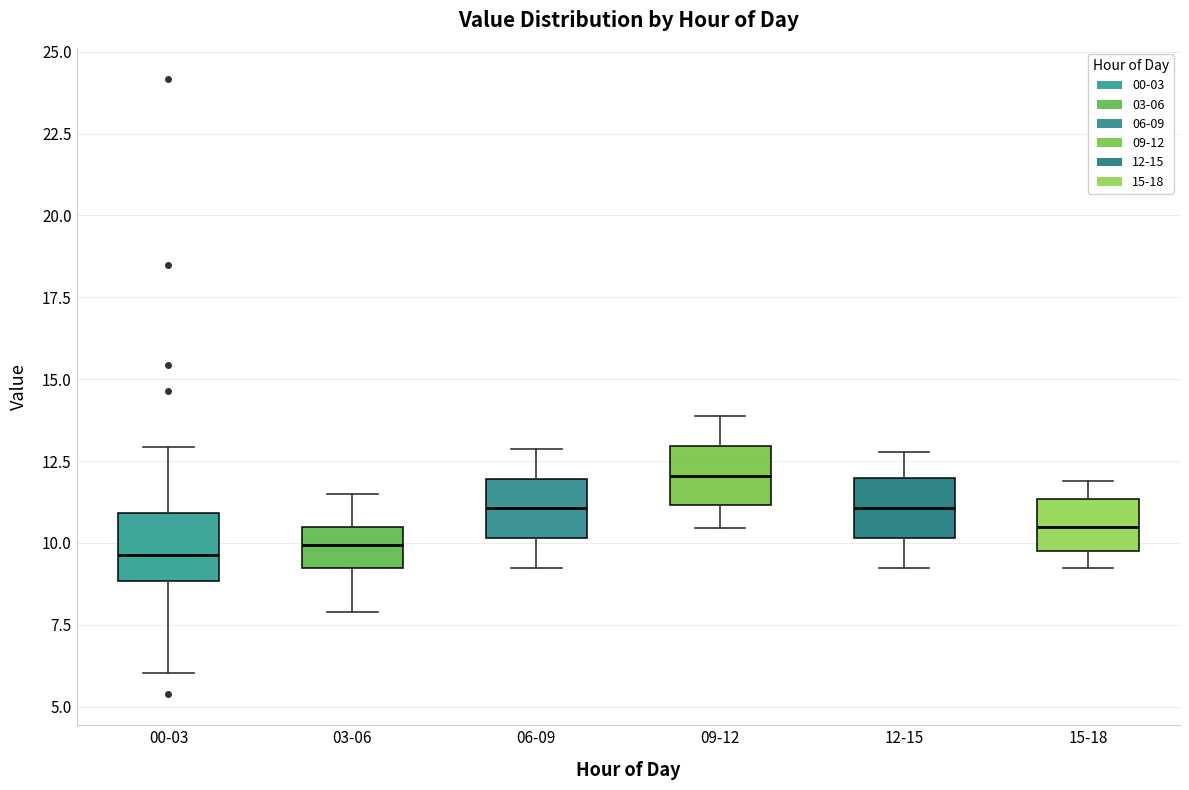

Reading left to right, read every box against the y-axis: the position of its median line, the range the box covers, and the ends of its whiskers. The values are not printed on the chart, so give them approximately, as read against the axis.

00-03: median 9.5, box 9.0 to 11.0, whiskers 6.0 to 13.0
03-06: median 10.0, box 9.0 to 10.5, whiskers 8.0 to 11.5
06-09: median 11.0, box 10.0 to 12.0, whiskers 9.0 to 13.0
09-12: median 12.0, box 11.0 to 13.0, whiskers 10.5 to 14.0
12-15: median 11.0, box 10.0 to 12.0, whiskers 9.0 to 13.0
15-18: median 10.5, box 10.0 to 11.5, whiskers 9.0 to 12.0